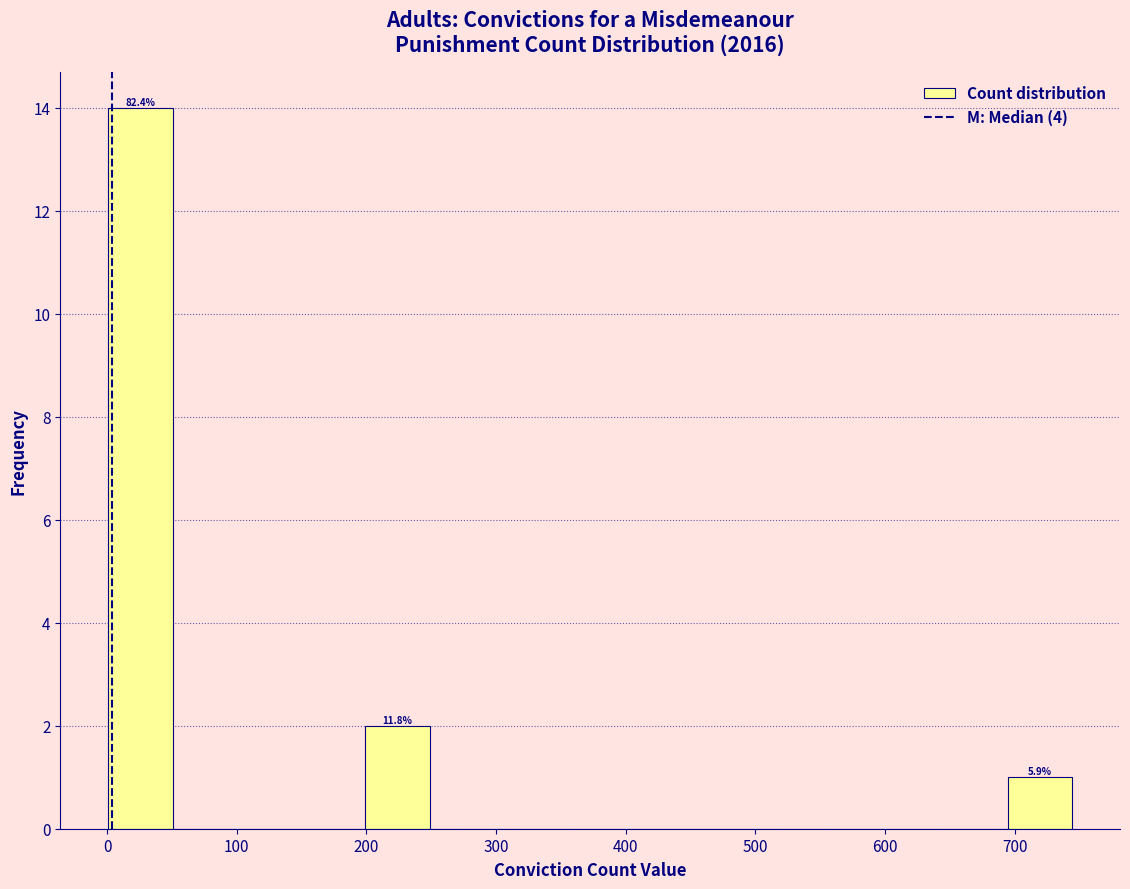

Over which range of the x-axis is the bar tallest?

0 to 50